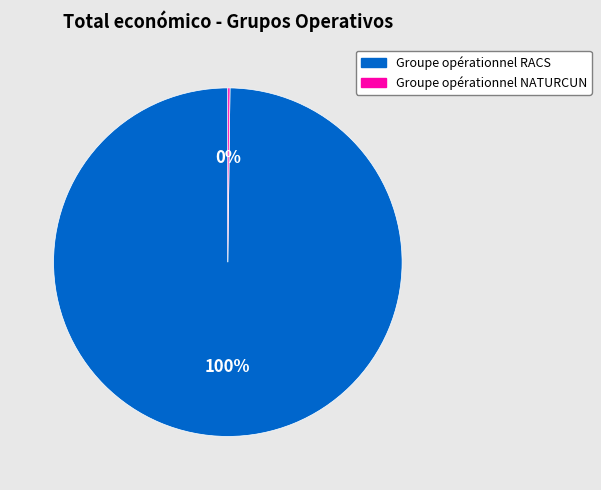

The Groupe opérationnel RACS slice represents 100% of the pie. True or false?

True